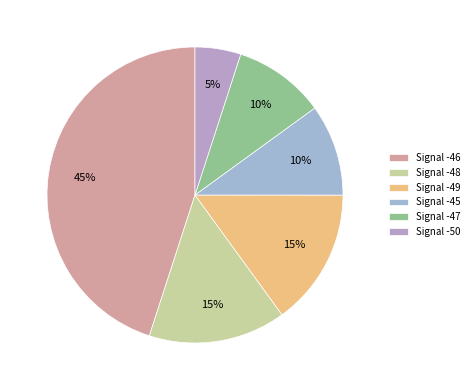

Is there any slice that represents more than half of the pie?

No